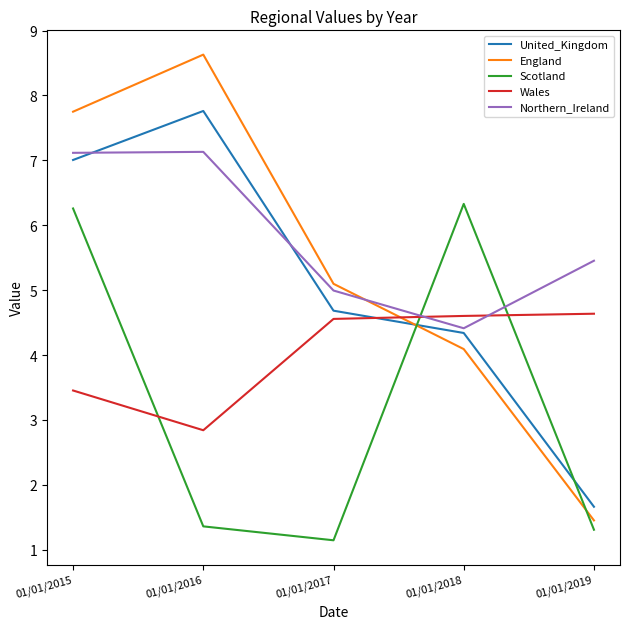

Rank the series by their maximum value, from lowest to highest.

Wales, Scotland, Northern_Ireland, United_Kingdom, England